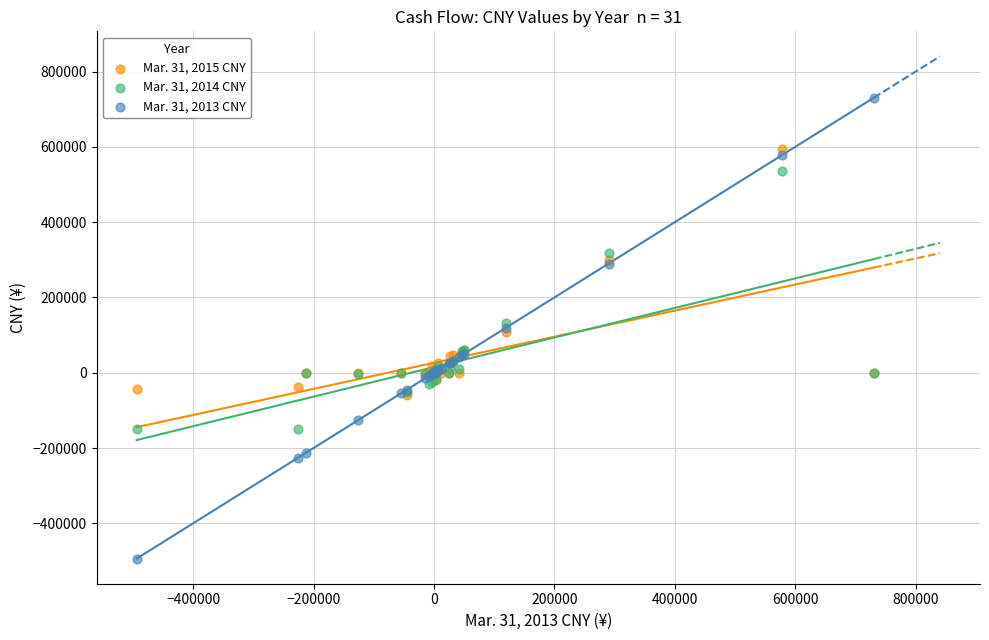

Which series contains the lowest Y value?

Mar. 31, 2013 CNY